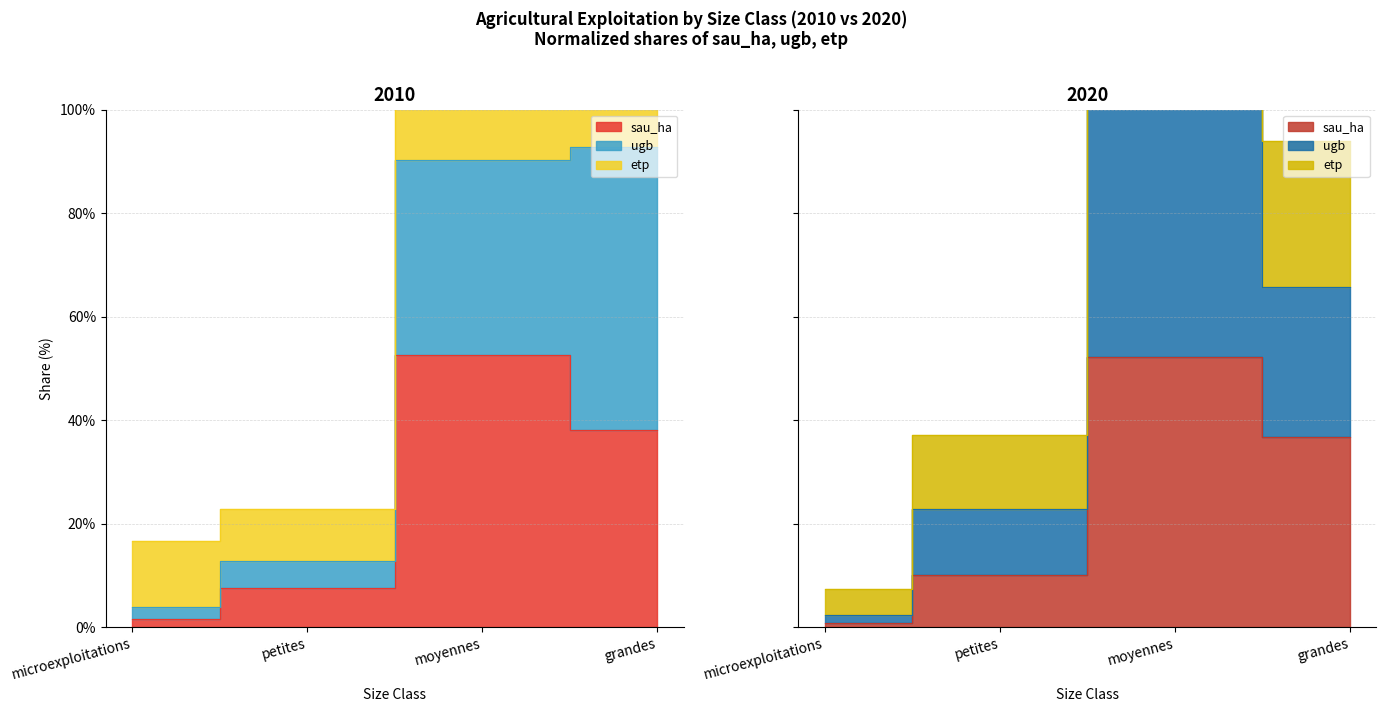

What is the difference between the highest and lowest values at petites?

29.5